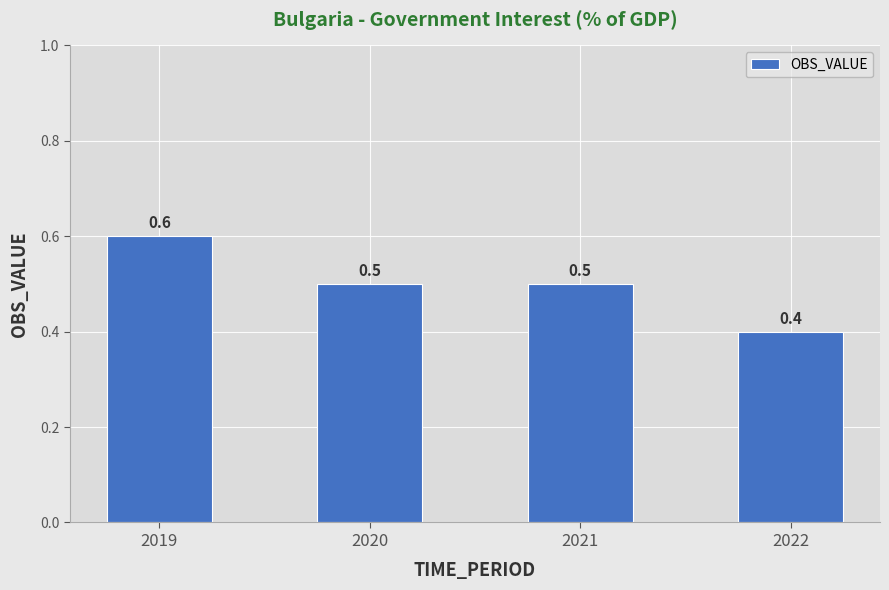

Which label corresponds to the smallest value in the chart?

2022